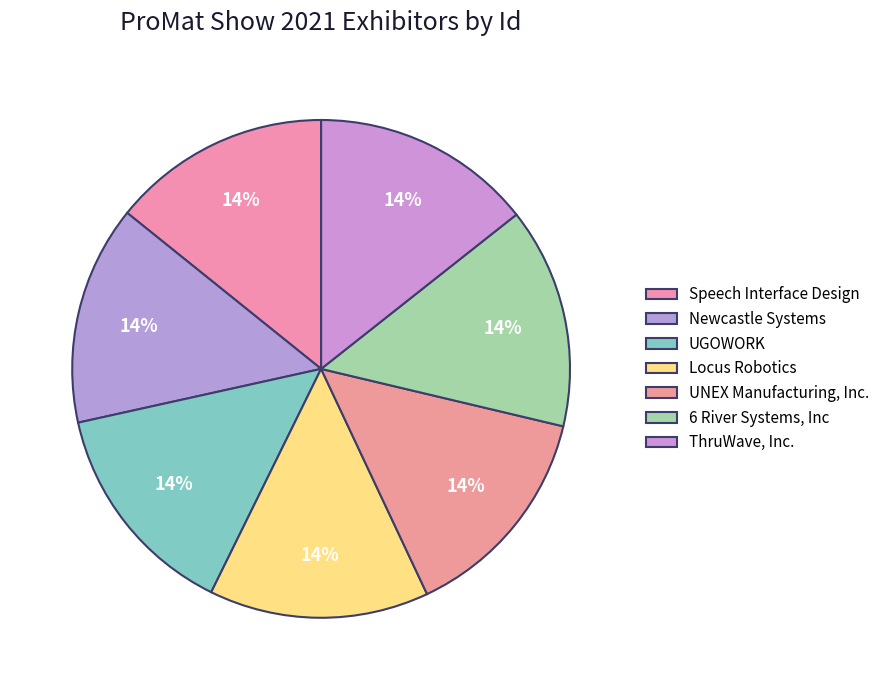

How many slices are in this pie chart?

7